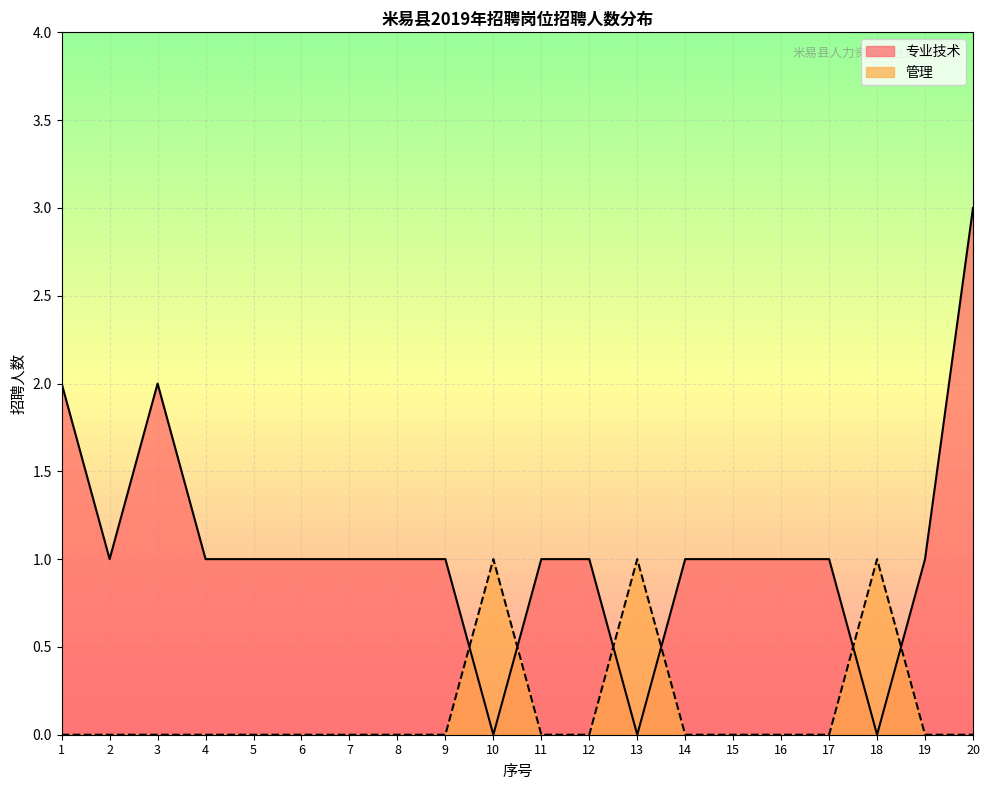

True or false: 专业技术 and 管理 cross at least once.

True